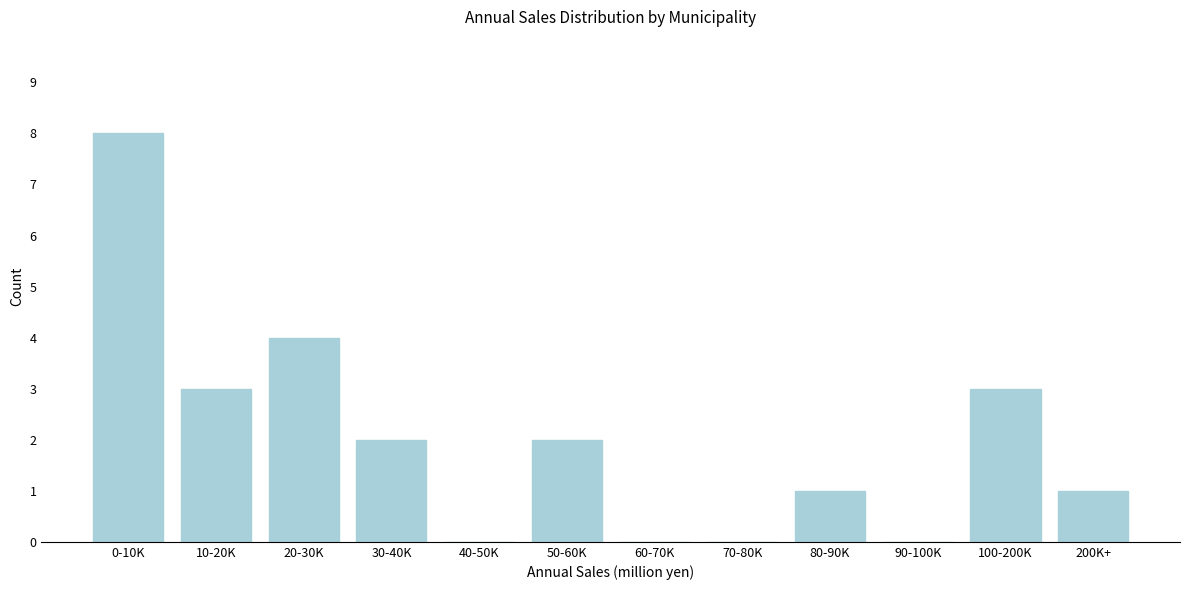

Reading right to left, what are all the values shown in this chart?

200K+=1	100-200K=3	90-100K=0	80-90K=1	70-80K=0	60-70K=0	50-60K=2	40-50K=0	30-40K=2	20-30K=4	10-20K=3	0-10K=8